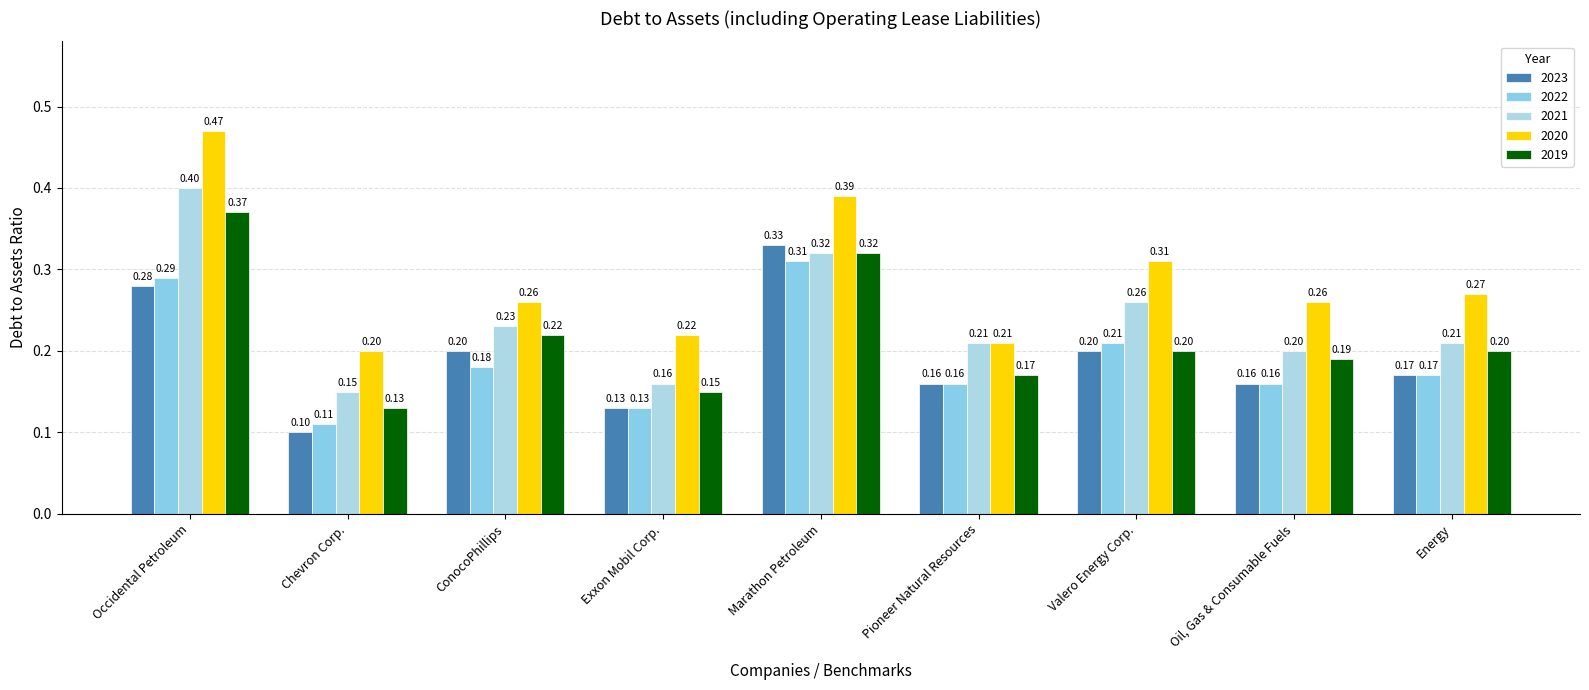

What is the average value of the 2020 series?

0.3